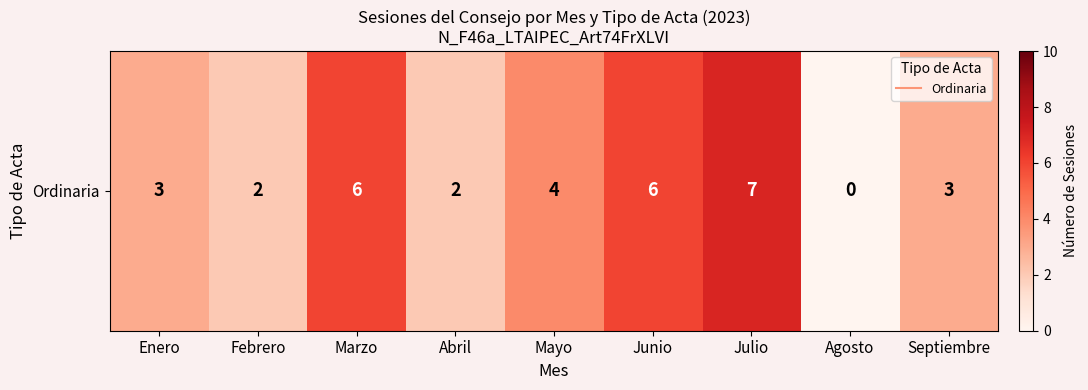

True or false: the data shows 2 at Septiembre.

False